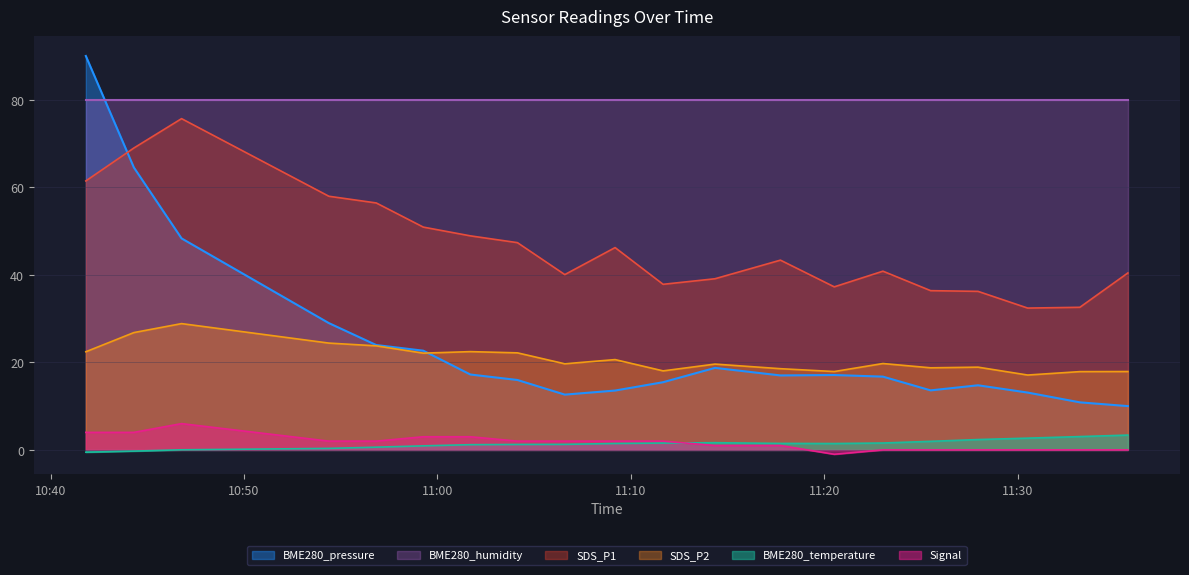

What is the difference between the maximum and minimum values in the SDS_P2 series?

11.8